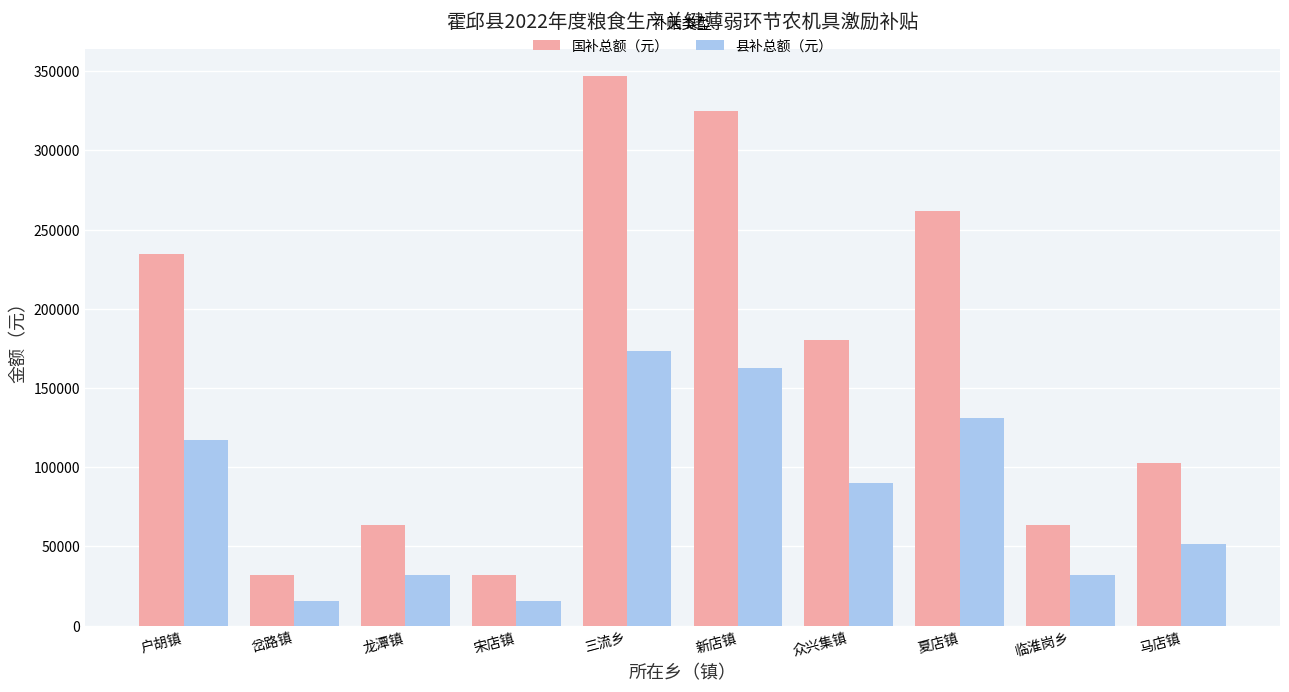

Is it true that 县补总额（元） equals 173400 at 三流乡?

True